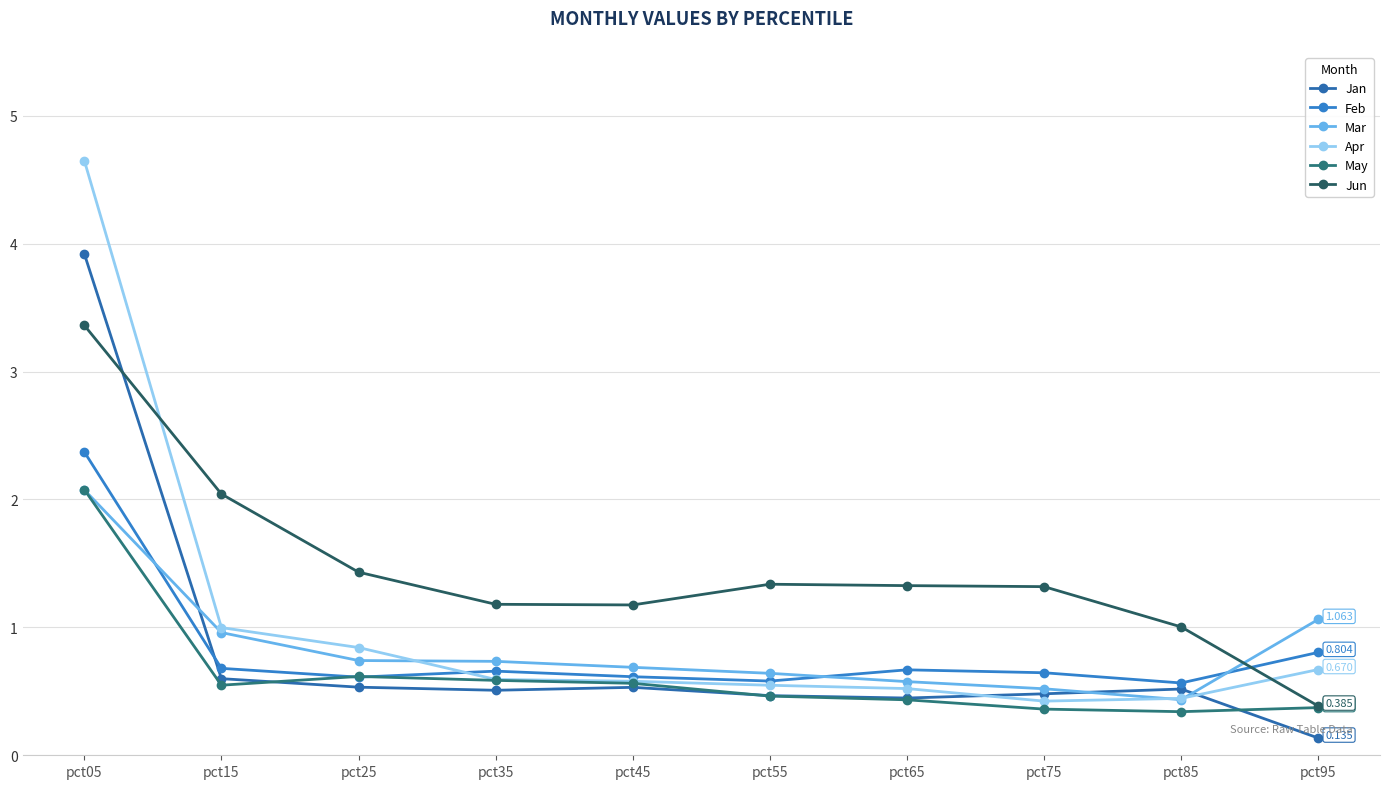

Rank the categories by Jan value from lowest to highest.

pct95, pct65, pct55, pct75, pct35, pct85, pct45, pct25, pct15, pct05